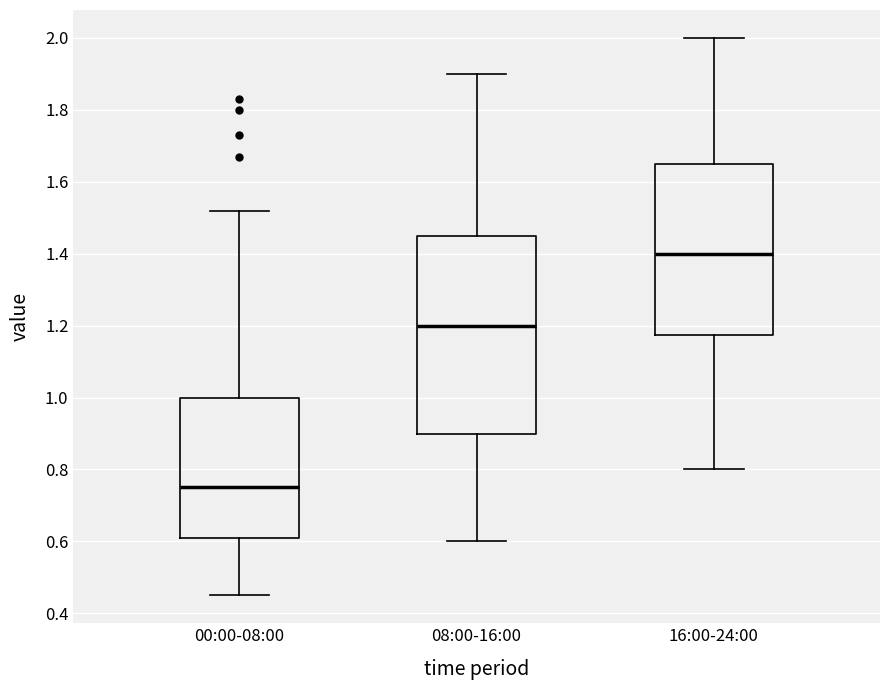

Reading left to right, read every box against the y-axis: the position of its median line, the range the box covers, and the ends of its whiskers. The values are not printed on the chart, so give them approximately, as read against the axis.

00:00-08:00: median 0.76, box 0.62 to 1.00, whiskers 0.46 to 1.52
08:00-16:00: median 1.20, box 0.90 to 1.46, whiskers 0.60 to 1.90
16:00-24:00: median 1.40, box 1.18 to 1.66, whiskers 0.80 to 2.00